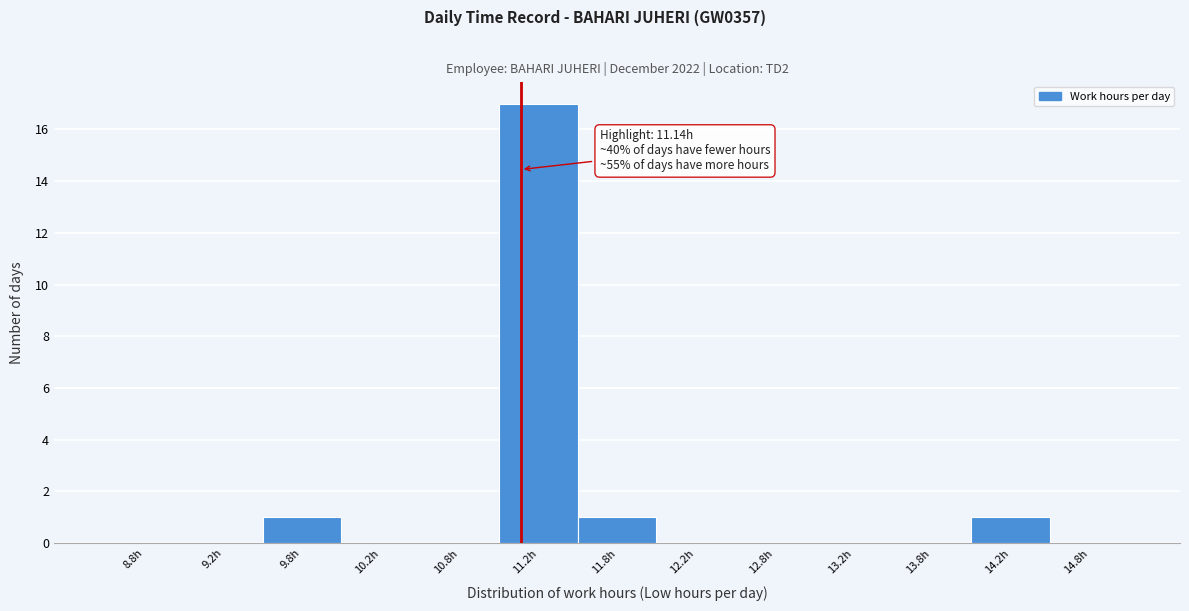

Over which range of the x-axis is the bar tallest?

11.0 to 11.5